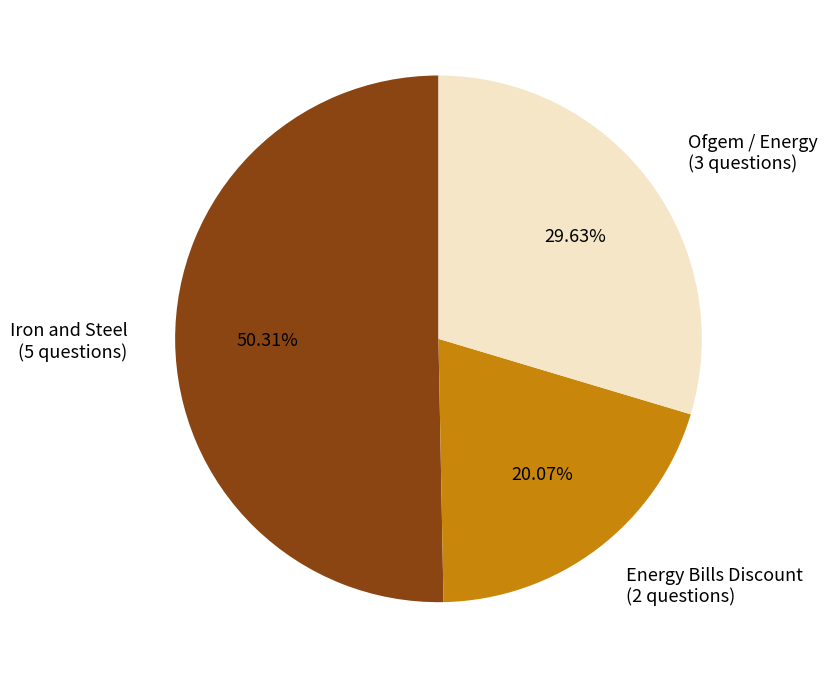

Count the number of slices in the pie.

3